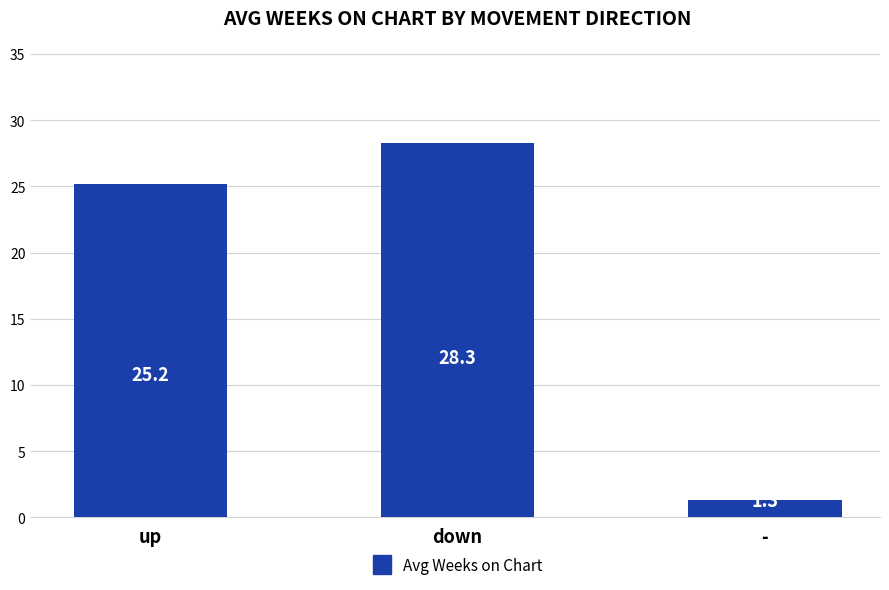

What is the label of the 2nd bar from the right?

down